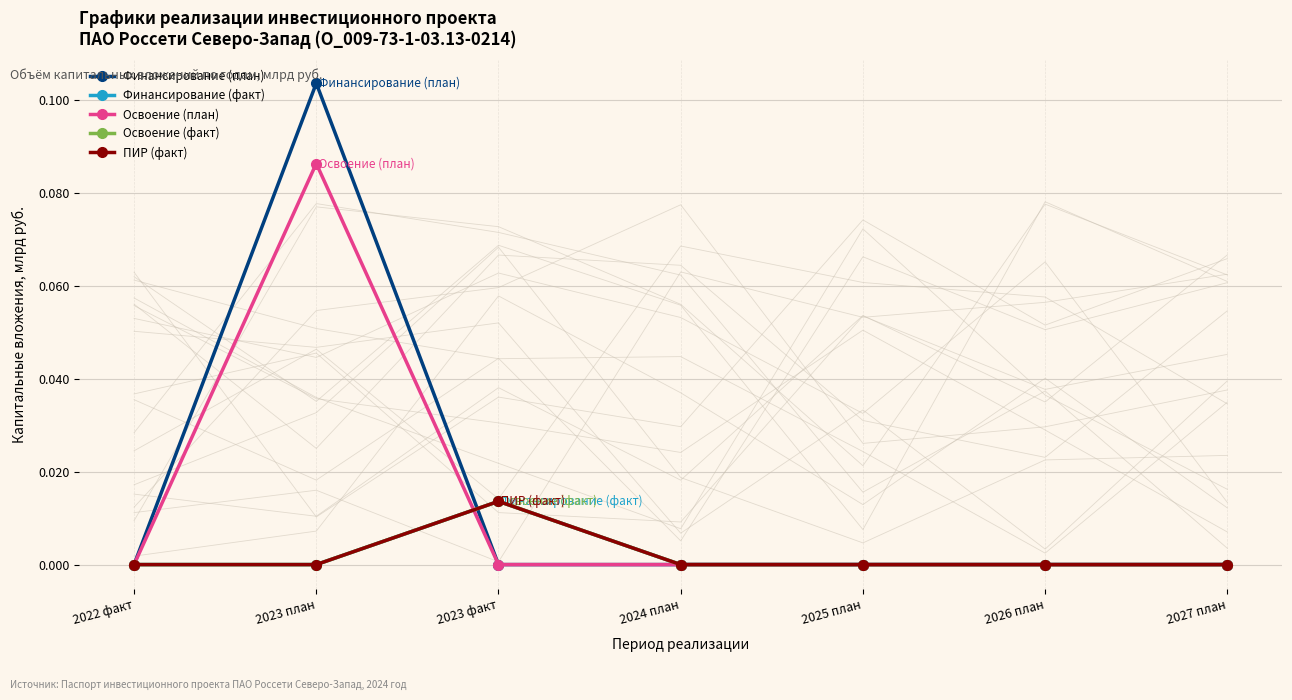

Where is the first local maximum for Финансирование (план)?

2023 план